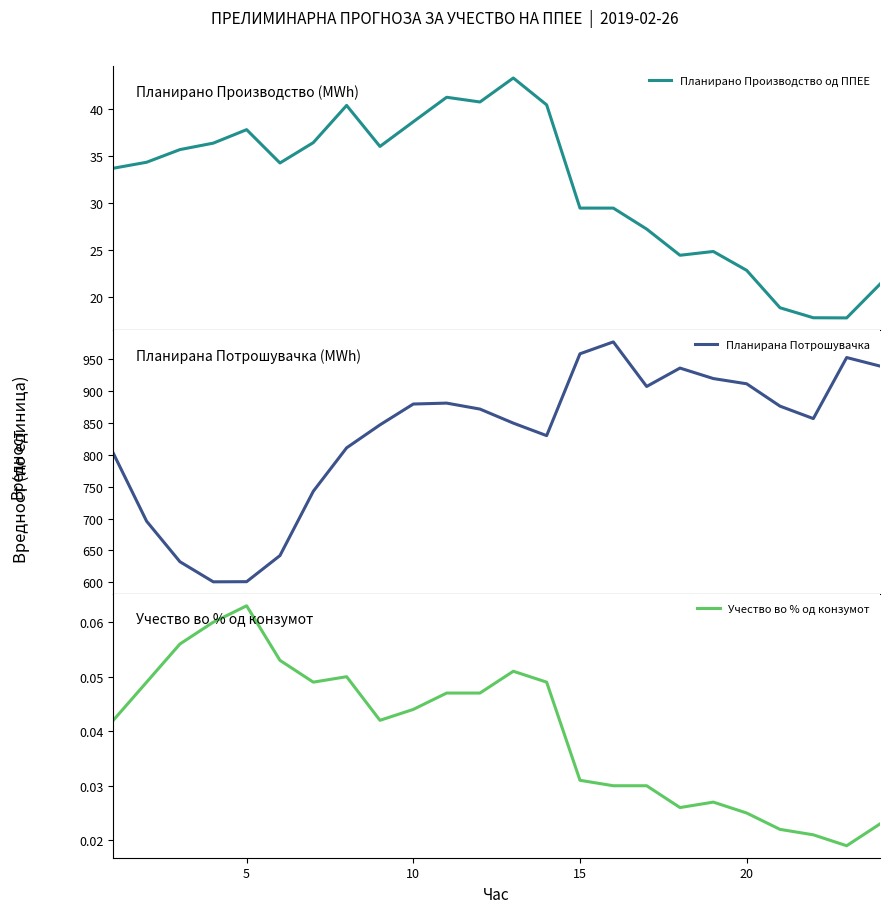

What is the maximum value for Планирано Производство од ППЕЕ?

43.2